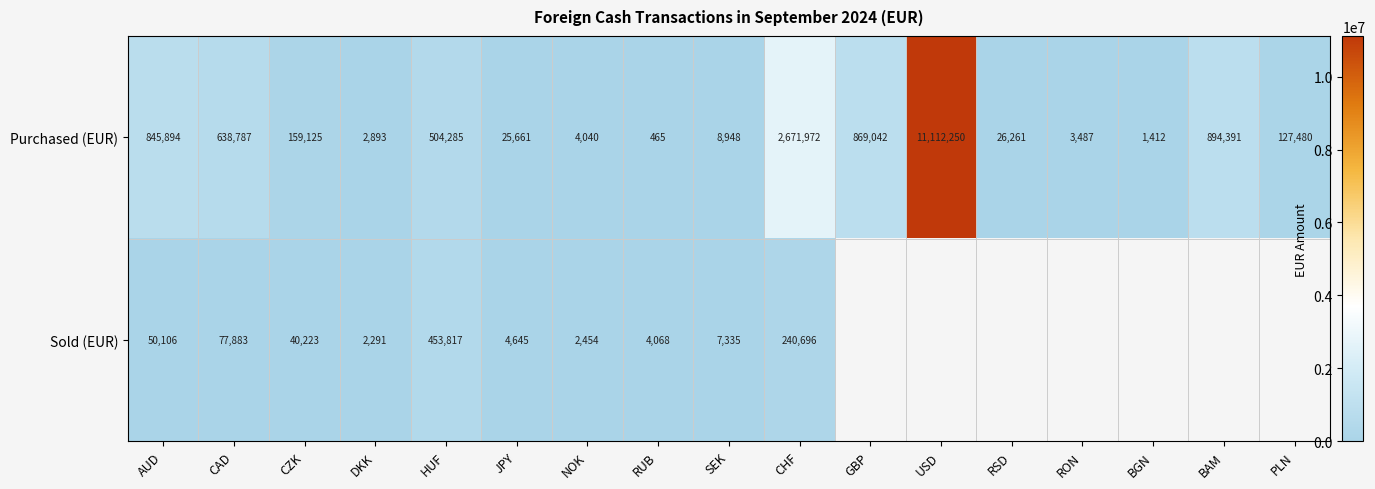

Is it true that Sold (EUR) equals 13112 at SEK?

False